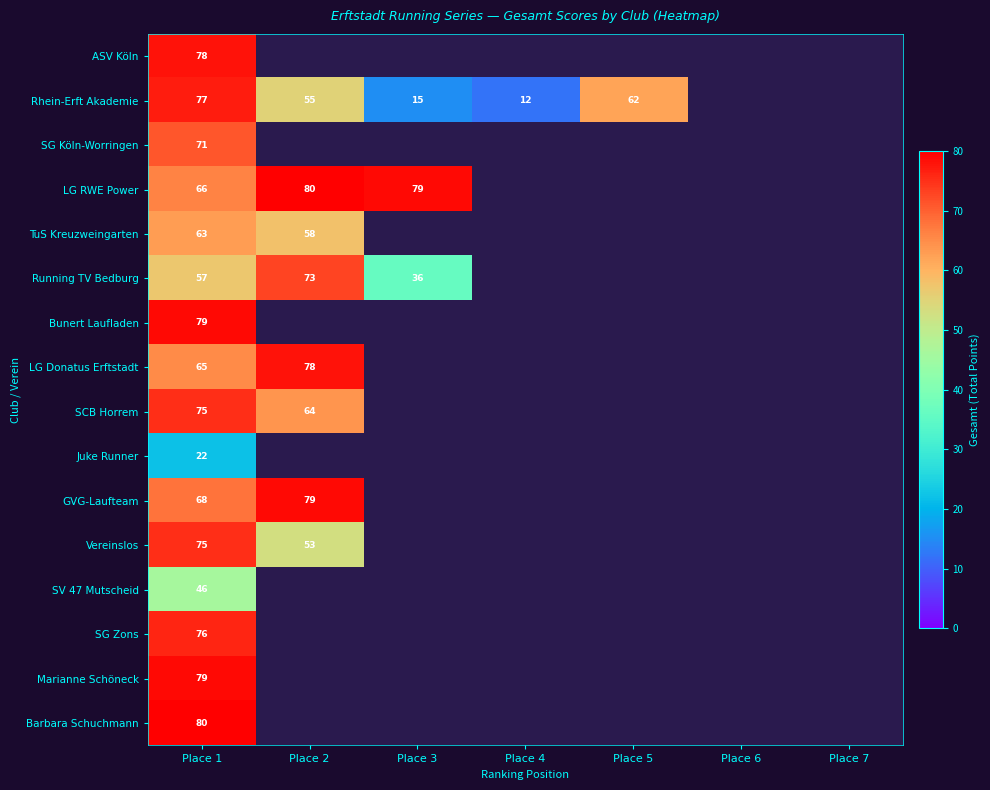

What is the total value across all series at Place 1?

1077